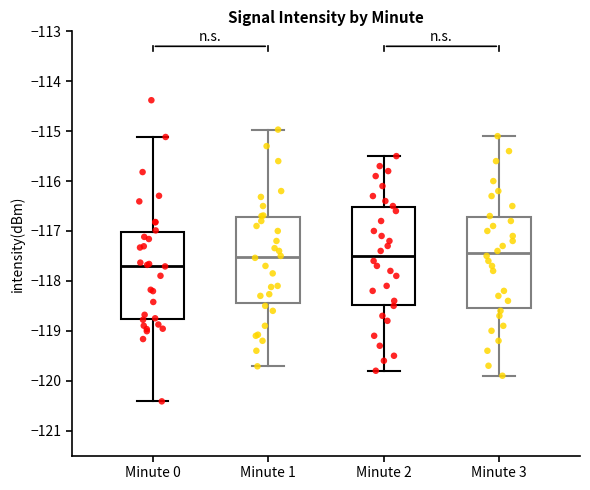

Reading left to right, read every box against the y-axis: the position of its median line, the range the box covers, and the ends of its whiskers. The values are not printed on the chart, so give them approximately, as read against the axis.

Minute 0: median -117.7, box -118.8 to -117.0, whiskers -120.4 to -115.1
Minute 1: median -117.5, box -118.4 to -116.7, whiskers -119.7 to -115.0
Minute 2: median -117.5, box -118.5 to -116.5, whiskers -119.8 to -115.5
Minute 3: median -117.4, box -118.5 to -116.7, whiskers -119.9 to -115.1